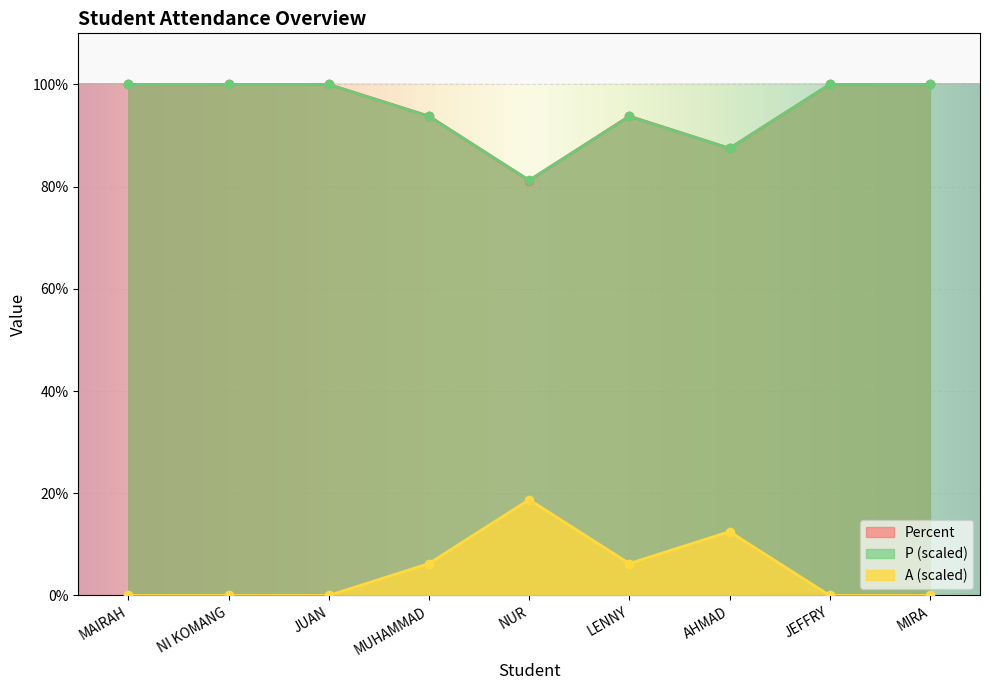

Where is the first local maximum for P?

LENNY